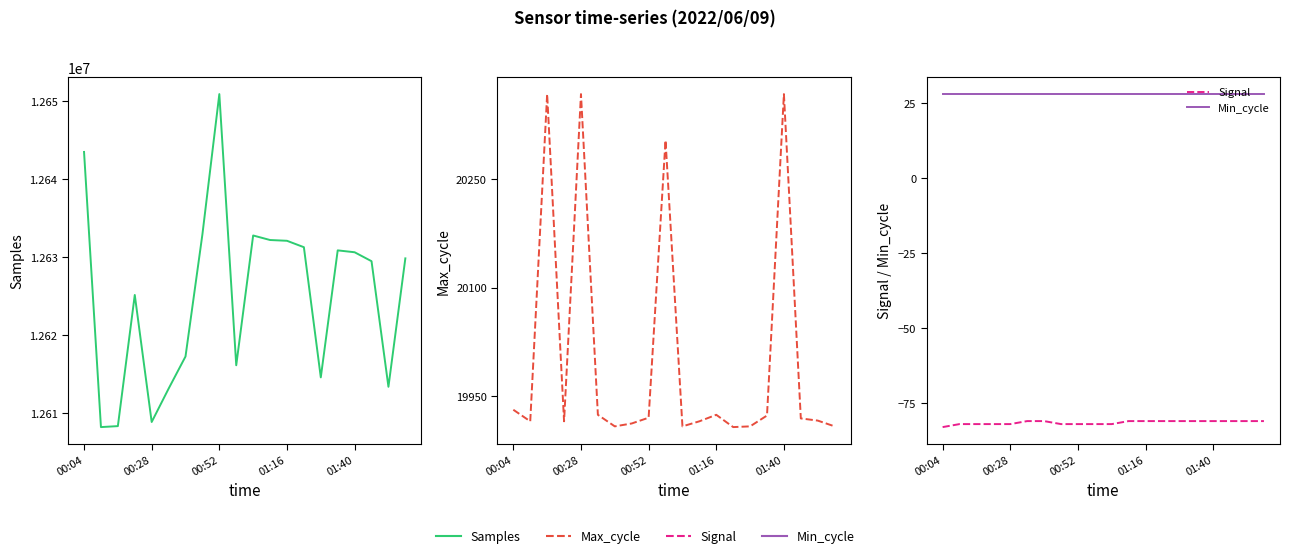

In Max_cycle, how many points are lower than both neighbors (excluding endpoints)?

5